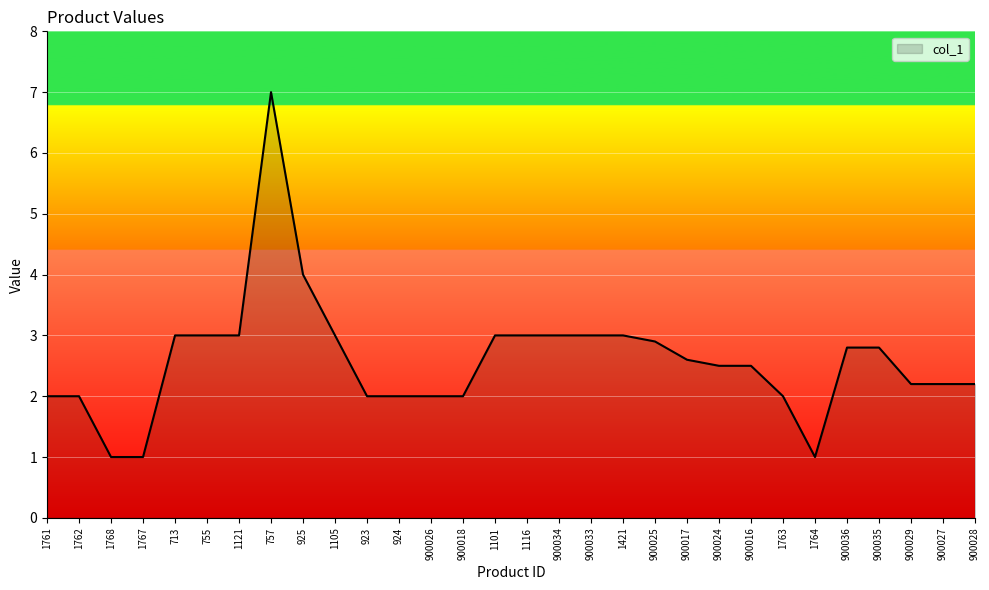

What is the change in value from 1768 to 713?

+2.0